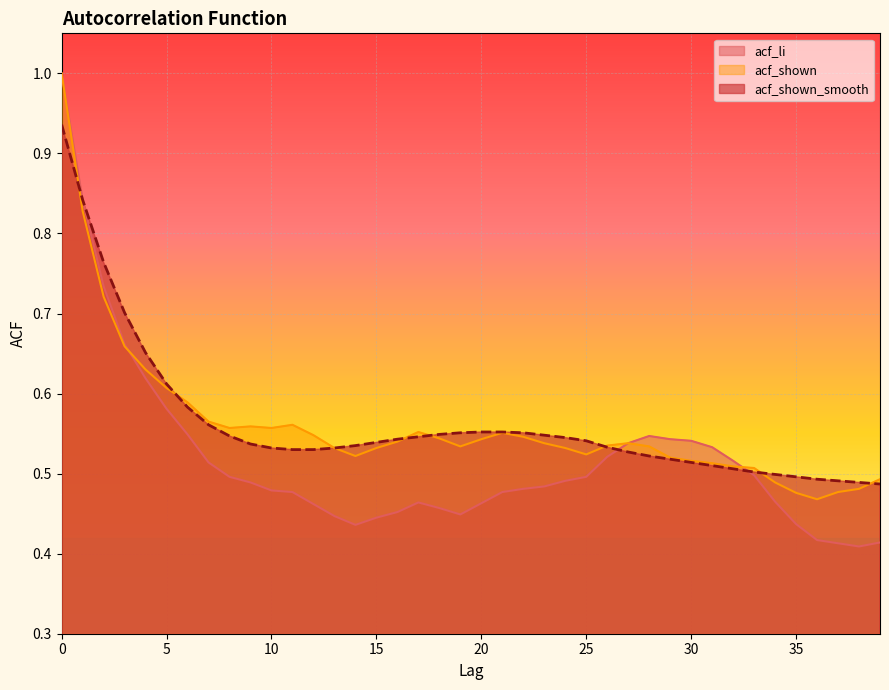

Reading left to right, extract all data points from this chart.

acf_li: 0=1.0	1=0.8	2=0.7	3=0.7	4=0.6	5=0.6	6=0.5	7=0.5	8=0.5	9=0.5	10=0.5	11=0.5	12=0.5	13=0.4	14=0.4	15=0.4	16=0.5	17=0.5	18=0.5	19=0.4	20=0.5	21=0.5	22=0.5	23=0.5	24=0.5	25=0.5	26=0.5	27=0.5	28=0.5	29=0.5	30=0.5	31=0.5	32=0.5	33=0.5	34=0.5	35=0.4	36=0.4	37=0.4	38=0.4	39=0.4
acf_shown: 0=1.0	1=0.8	2=0.7	3=0.7	4=0.6	5=0.6	6=0.6	7=0.6	8=0.6	9=0.6	10=0.6	11=0.6	12=0.5	13=0.5	14=0.5	15=0.5	16=0.5	17=0.6	18=0.5	19=0.5	20=0.5	21=0.6	22=0.5	23=0.5	24=0.5	25=0.5	26=0.5	27=0.5	28=0.5	29=0.5	30=0.5	31=0.5	32=0.5	33=0.5	34=0.5	35=0.5	36=0.5	37=0.5	38=0.5	39=0.5
acf_shown_smooth: 0=0.9	1=0.8	2=0.8	3=0.7	4=0.7	5=0.6	6=0.6	7=0.6	8=0.5	9=0.5	10=0.5	11=0.5	12=0.5	13=0.5	14=0.5	15=0.5	16=0.5	17=0.5	18=0.5	19=0.6	20=0.6	21=0.6	22=0.6	23=0.5	24=0.5	25=0.5	26=0.5	27=0.5	28=0.5	29=0.5	30=0.5	31=0.5	32=0.5	33=0.5	34=0.5	35=0.5	36=0.5	37=0.5	38=0.5	39=0.5